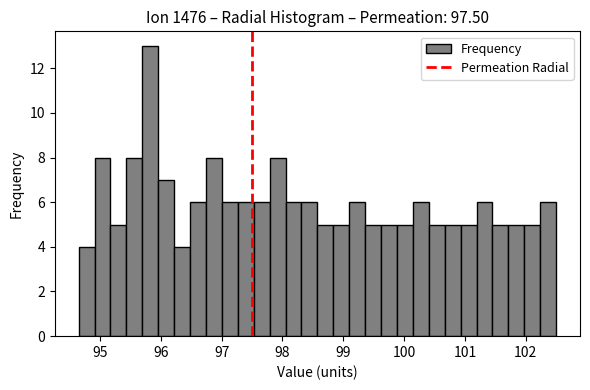

Read against the x-axis, roughly where is the centre of the tallest bar?

95.8